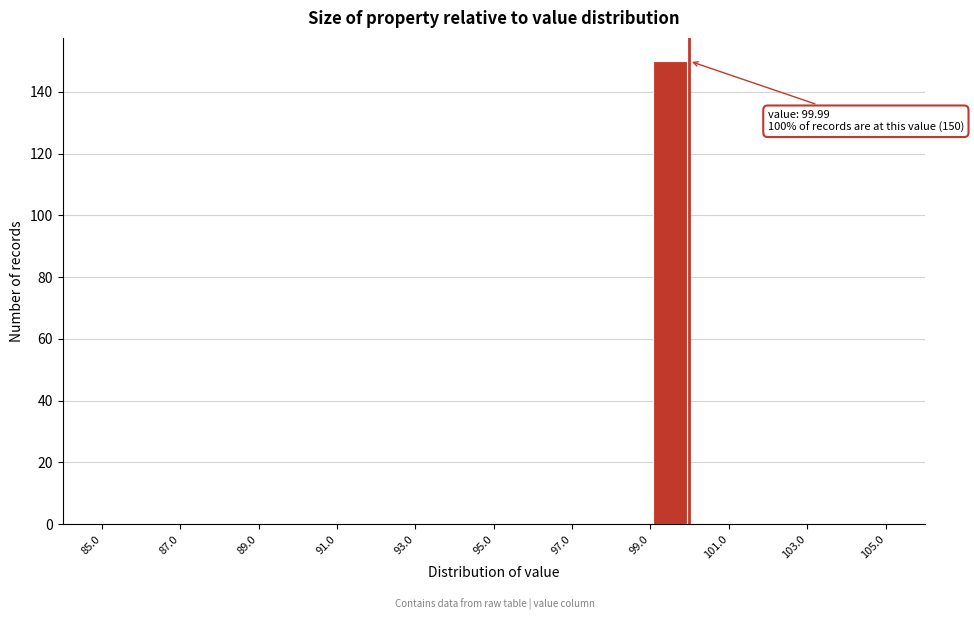

Which range on the x-axis has the tallest bar?

99 to 100